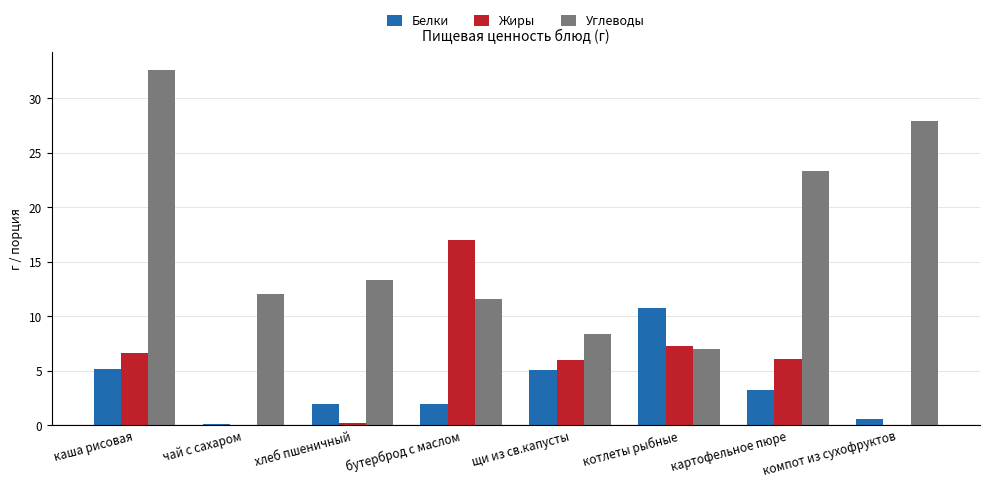

Is it true that Углеводы equals 6.0 at бутерброд с маслом?

False